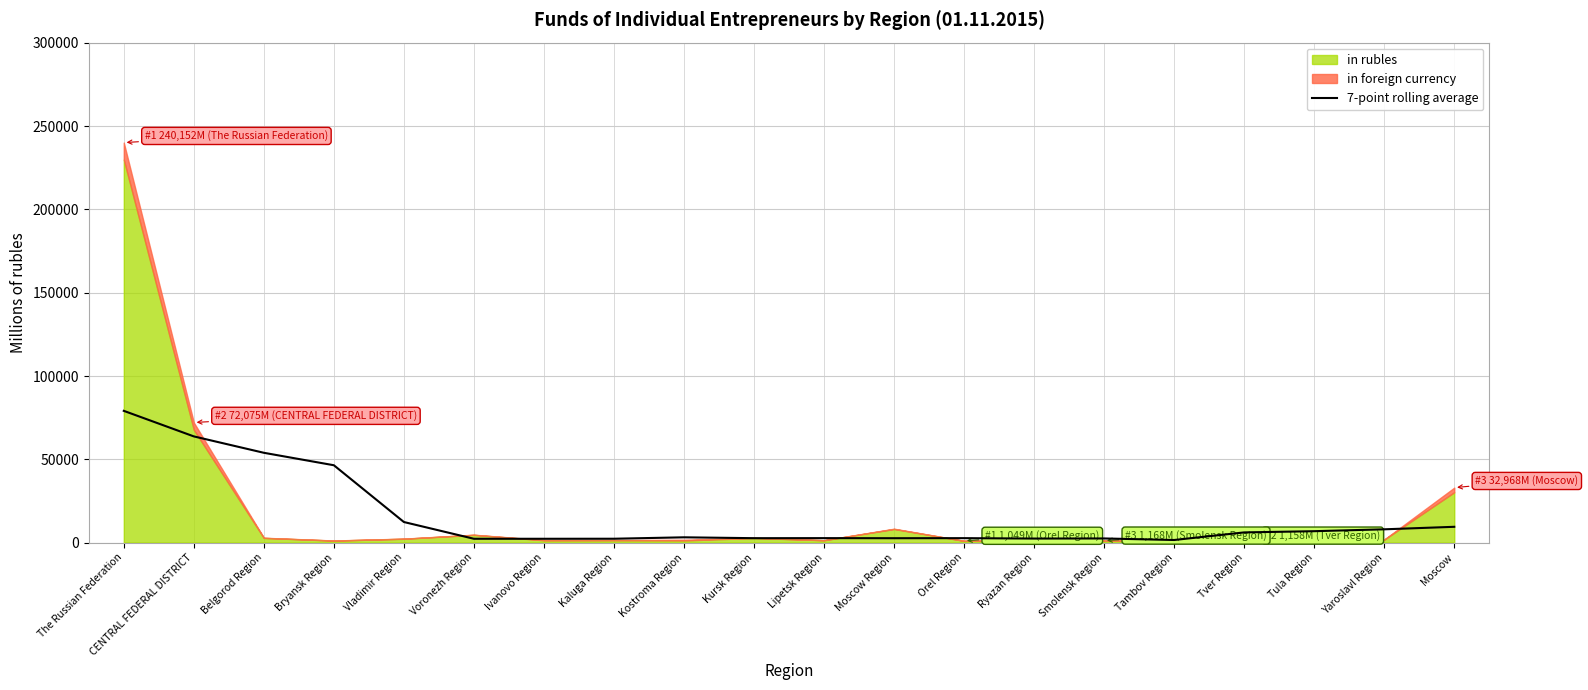

What is the label of the 11th point from the left?

Lipetsk Region